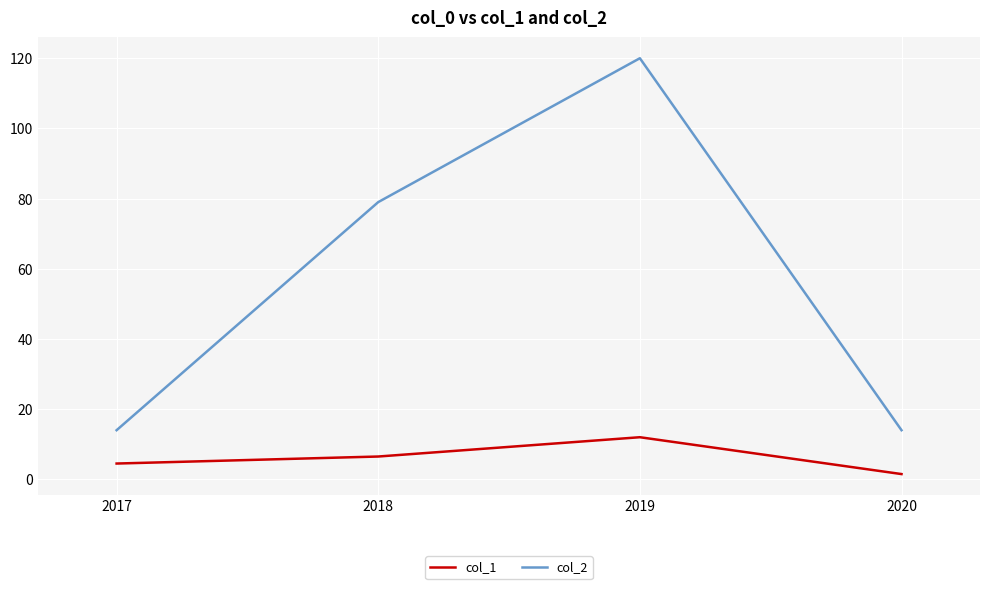

True or false: col_1 and col_2 cross at least once.

False